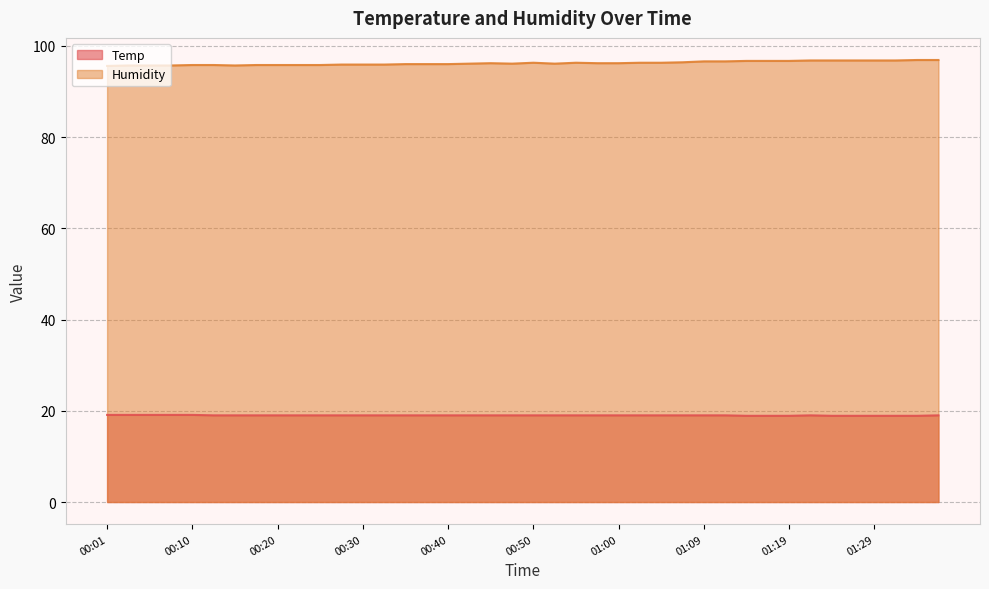

The Humidity series shows 138.6 at 00:25. True or false?

False